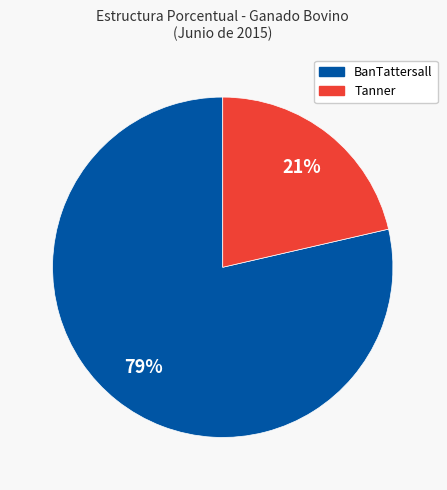

How many segments does this pie chart have?

2